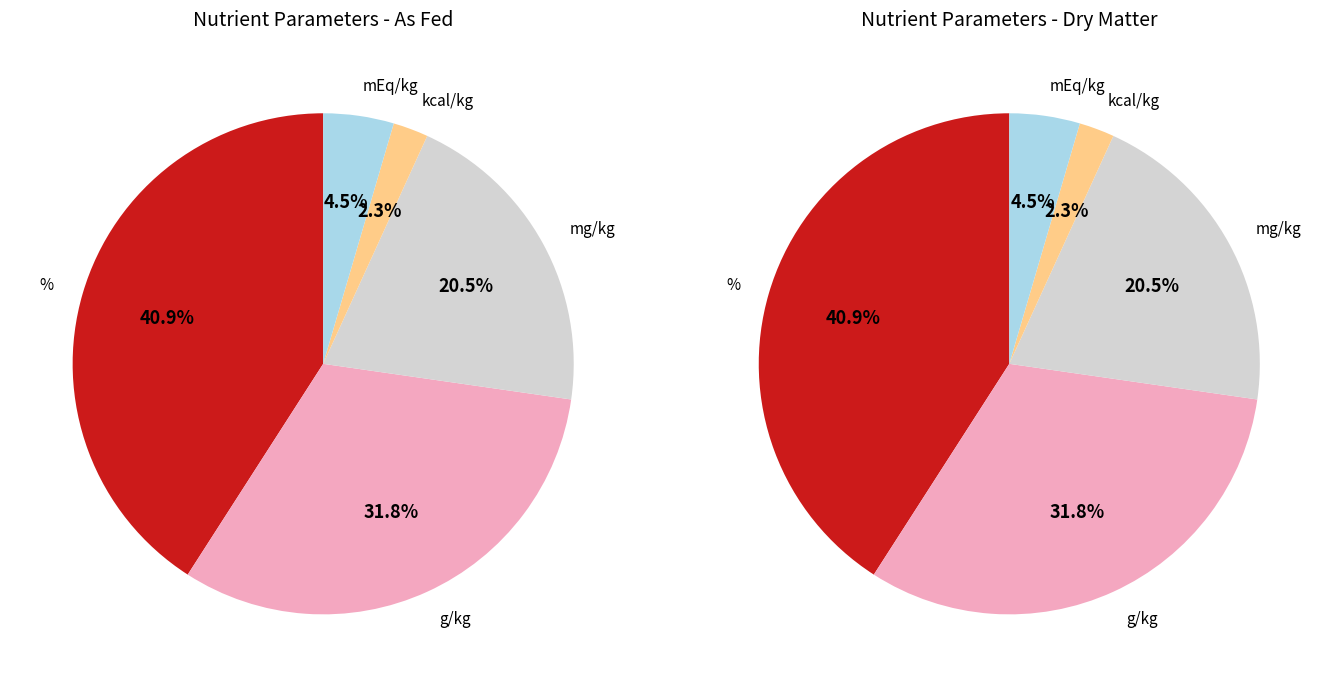

Combined, what portion of the pie is mg/kg and g/kg?

52.3%